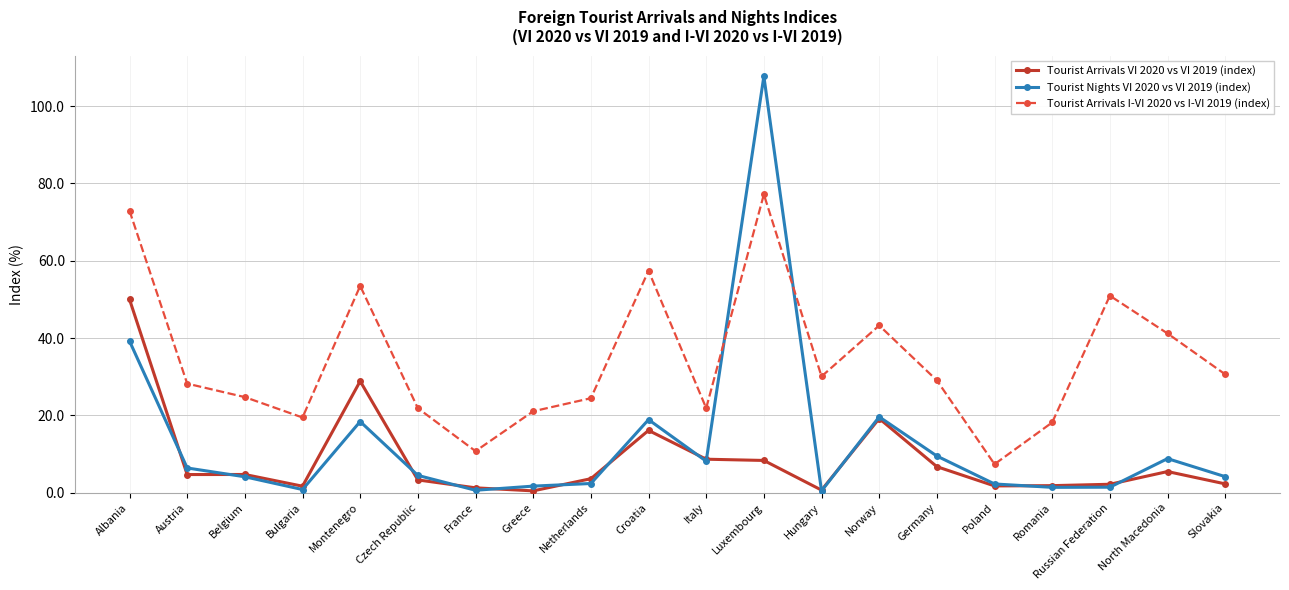

Read the Tourist Arrivals I-VI 2020 vs I-VI 2019 (index) value at North Macedonia.

41.2